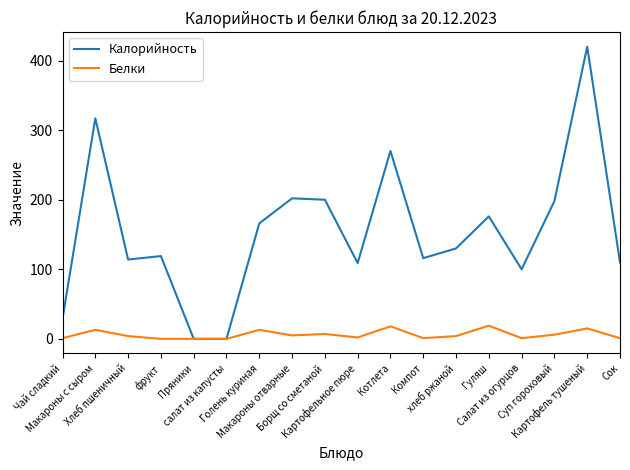

Which series has the widest spread of values?

Калорийность